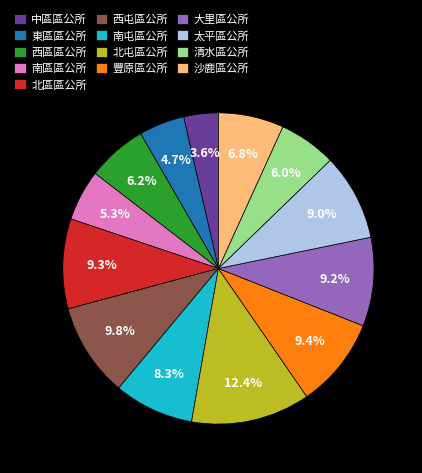

True or false: 南屯區公所 accounts for 8% of the total.

True